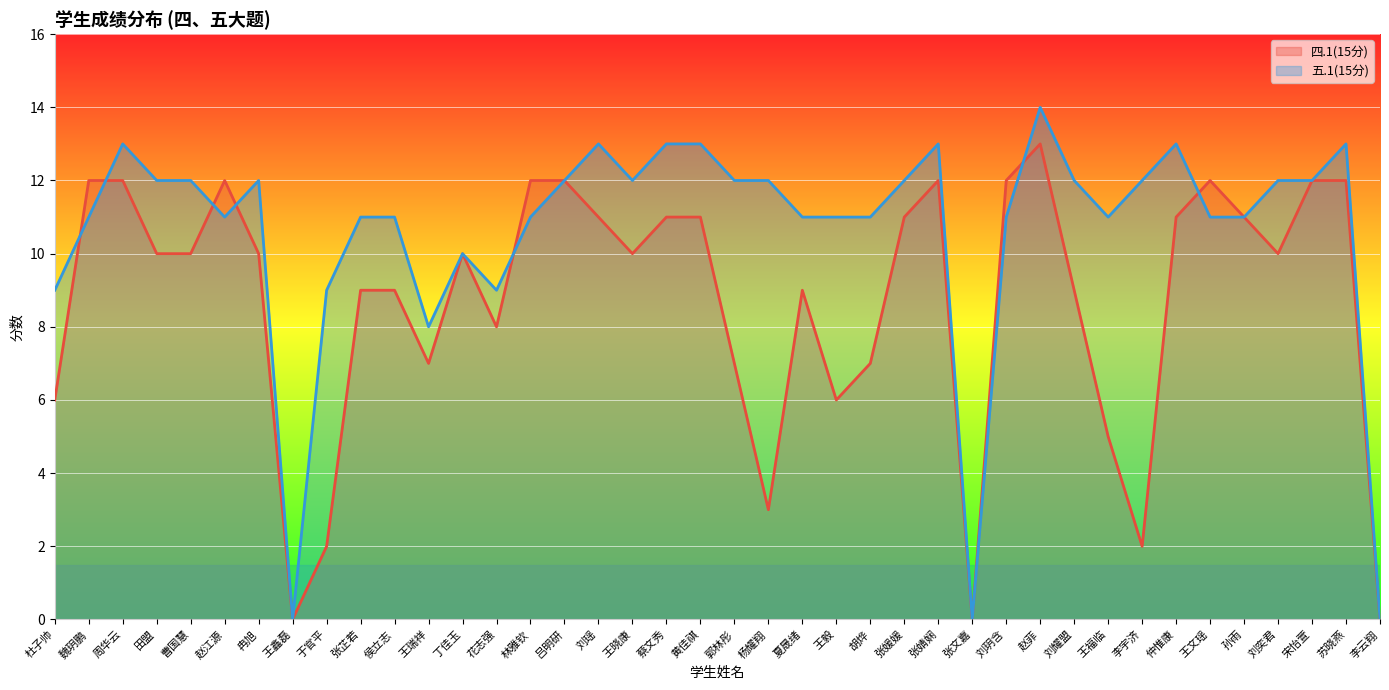

How many data points in 四.1(15分) are less than 10?

17